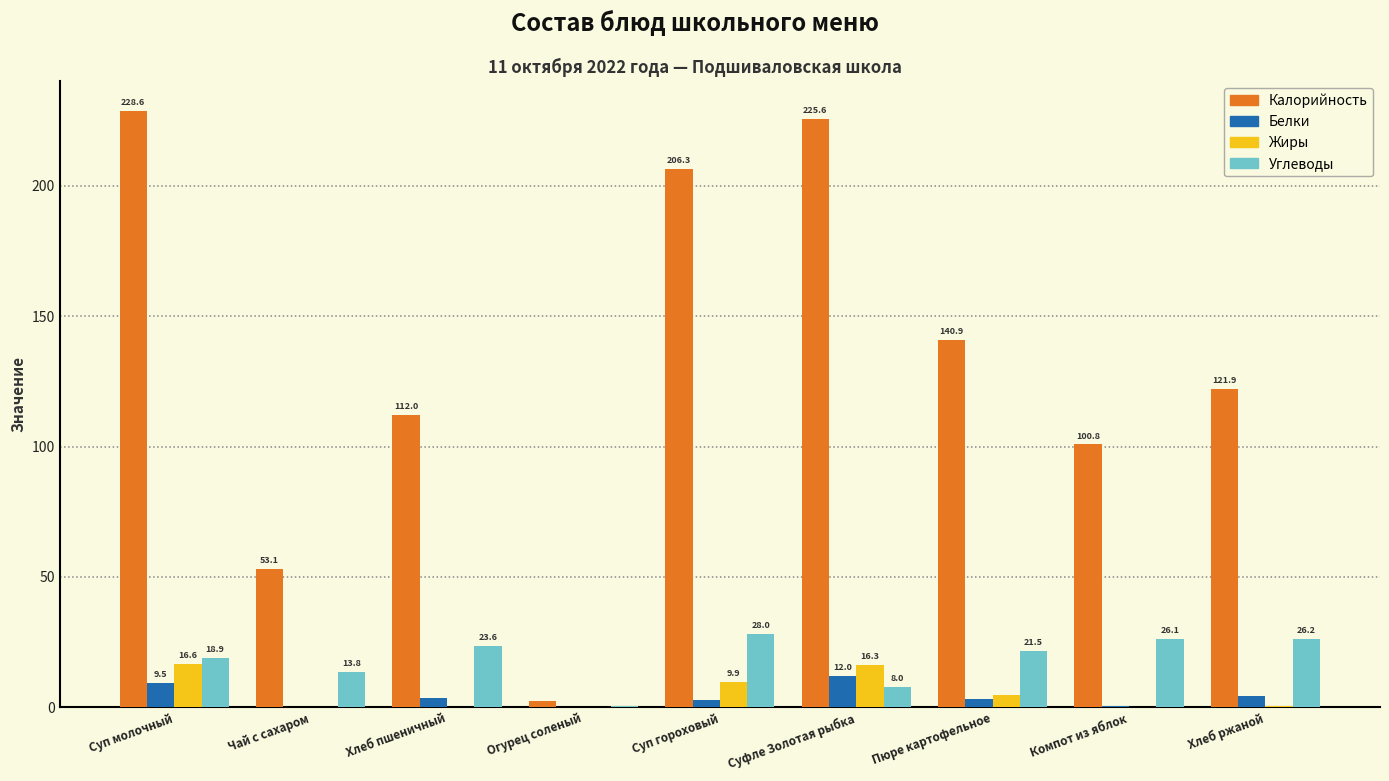

What is the maximum value shown in the chart?

228.6